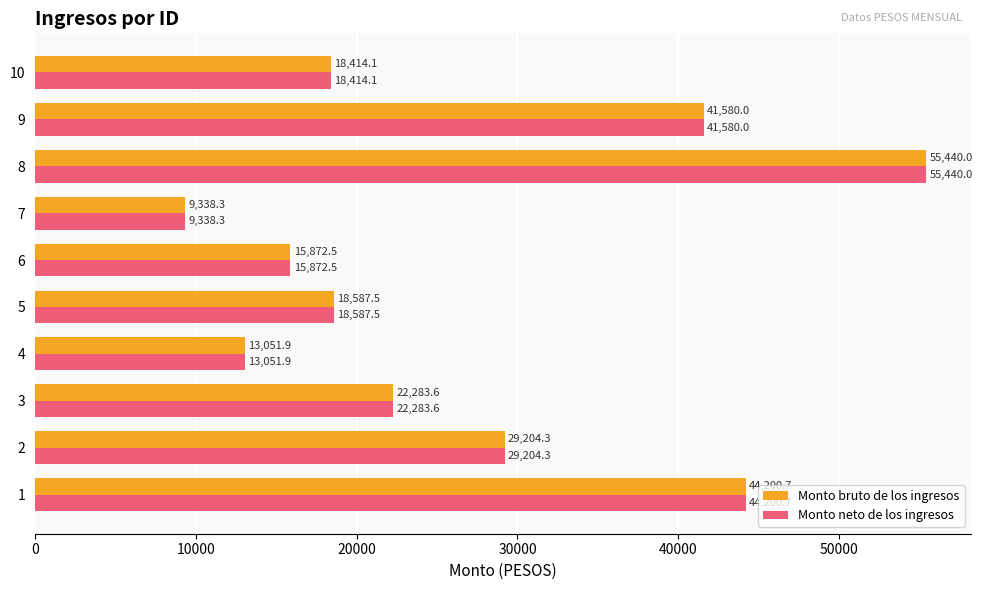

What is the total value across all series at 7?

18676.6